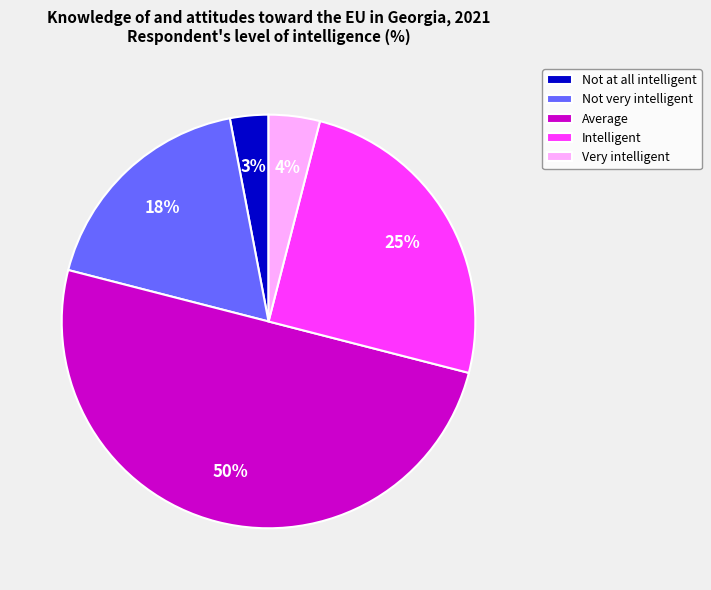

Rank the categories by value from lowest to highest.

Not at all intelligent, Very intelligent, Not very intelligent, Intelligent, Average